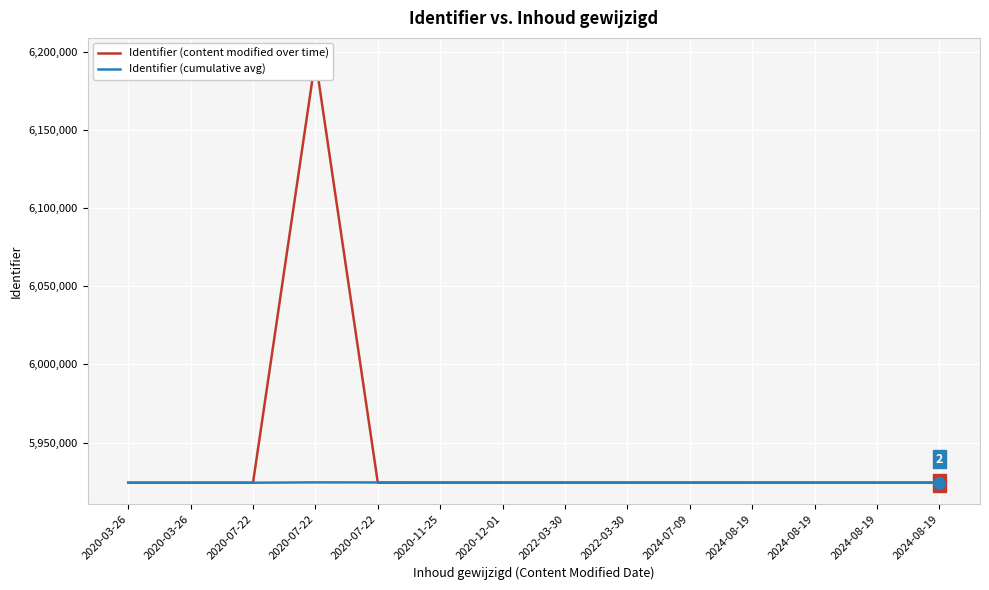

What is the maximum value for Identifier (cumulative avg)?

5924549.2